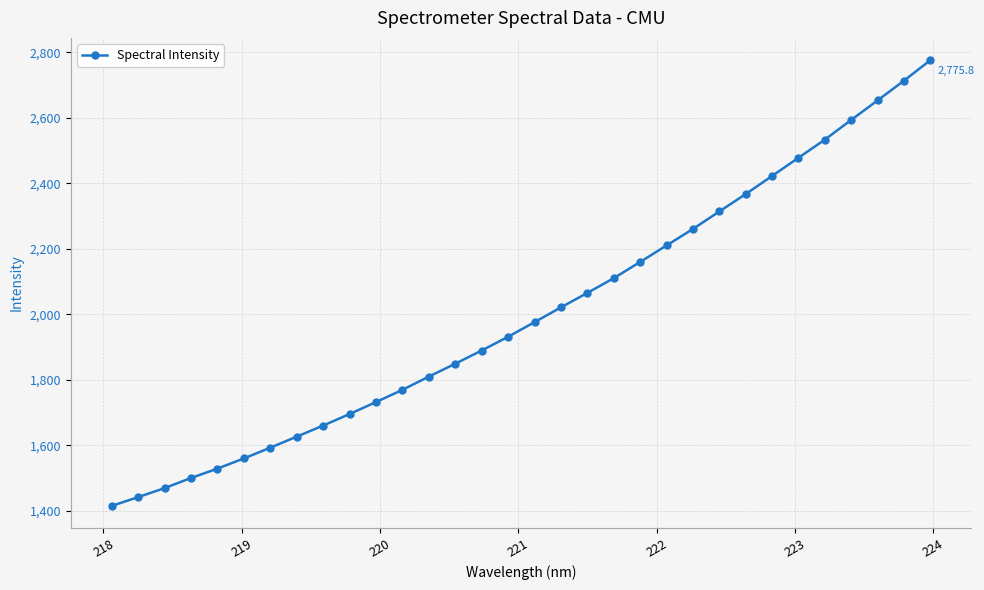

What is the greatest value displayed?

2775.8